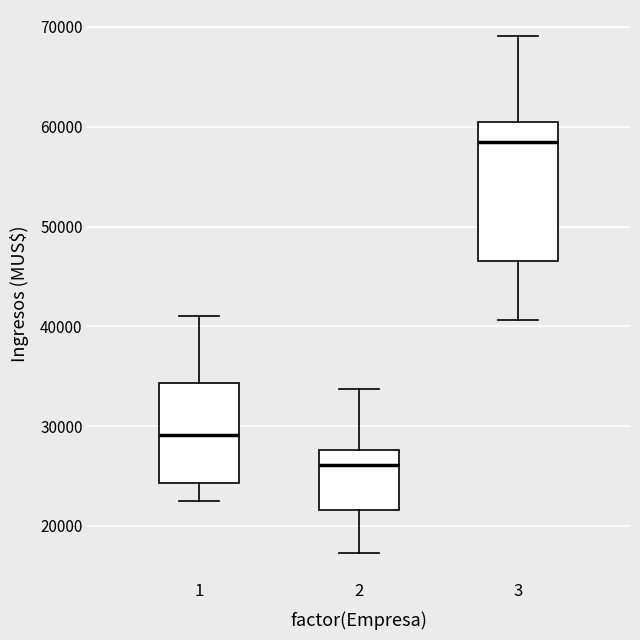

Reading left to right, transcribe this box plot: for each box, give where its median line is, the range the box spans, and where its two whiskers end, as read against the y-axis. The values are not printed on the chart, so give them approximately, as read against the axis.

1: median 29000, box 24000 to 34000, whiskers 22000 to 41000
2: median 26000, box 22000 to 28000, whiskers 17000 to 34000
3: median 58000, box 47000 to 60000, whiskers 41000 to 69000